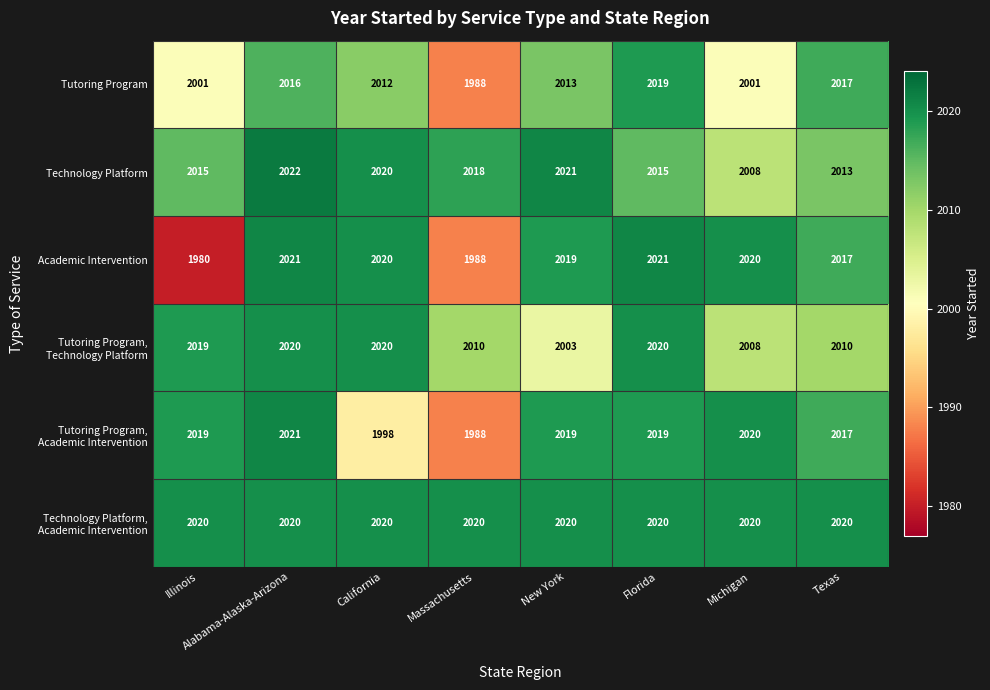

True or false: Technology Platform has a value of 2018 at Massachusetts.

True